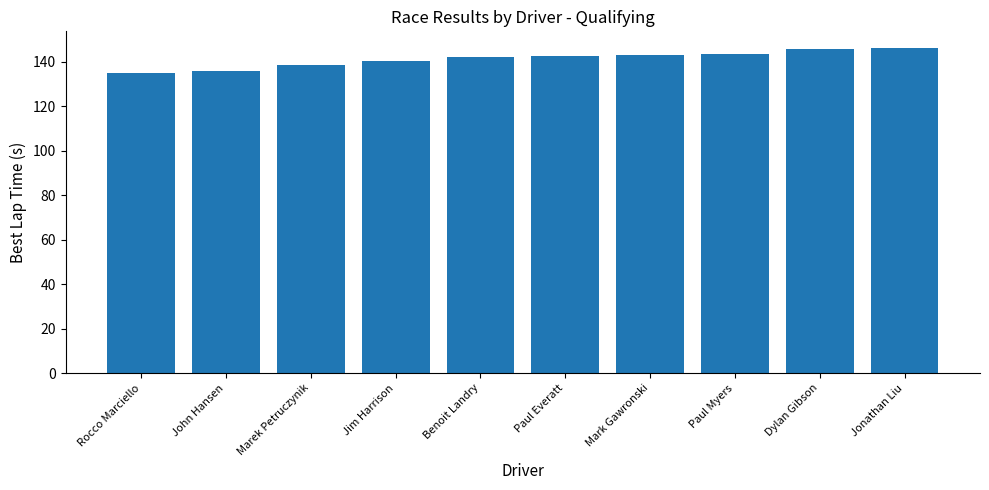

Read the value at Jim Harrison.

140.3